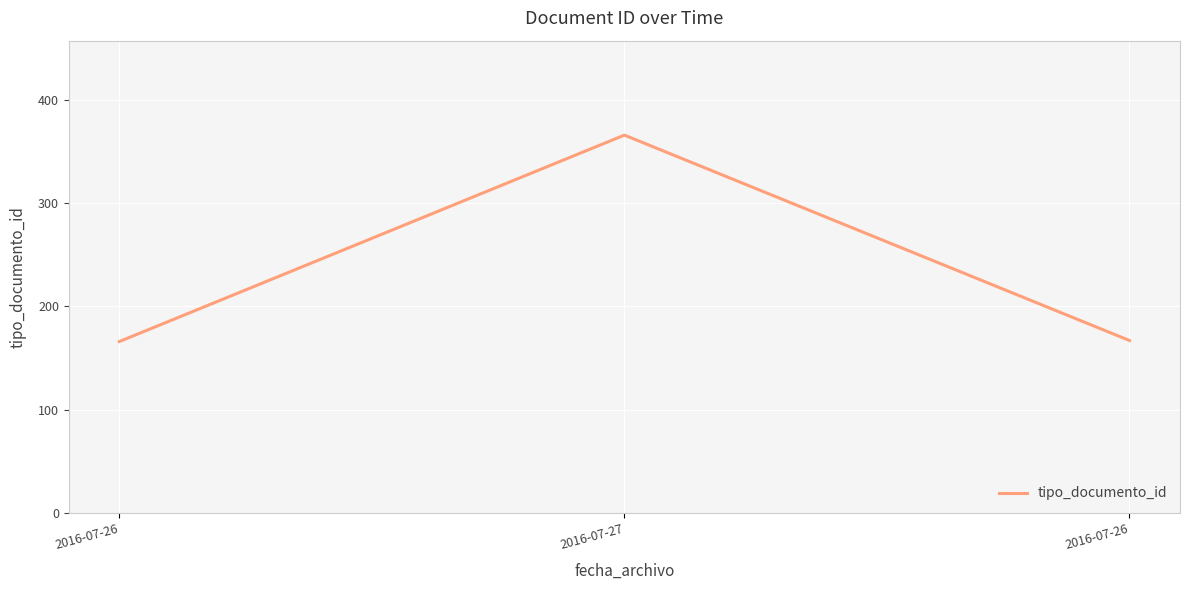

What is the change in value from 2016-07-26 to 2016-07-26?

+1